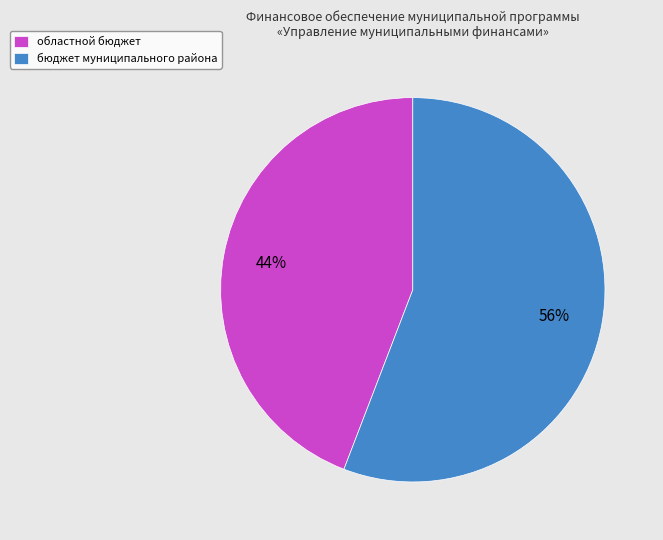

Count the number of slices in the pie.

2